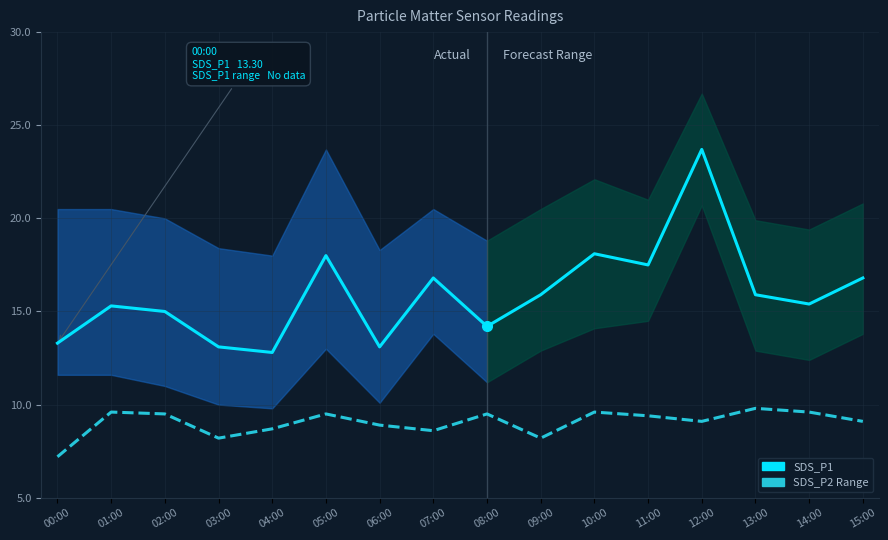

At which category is the sum across all series the highest?

12:00